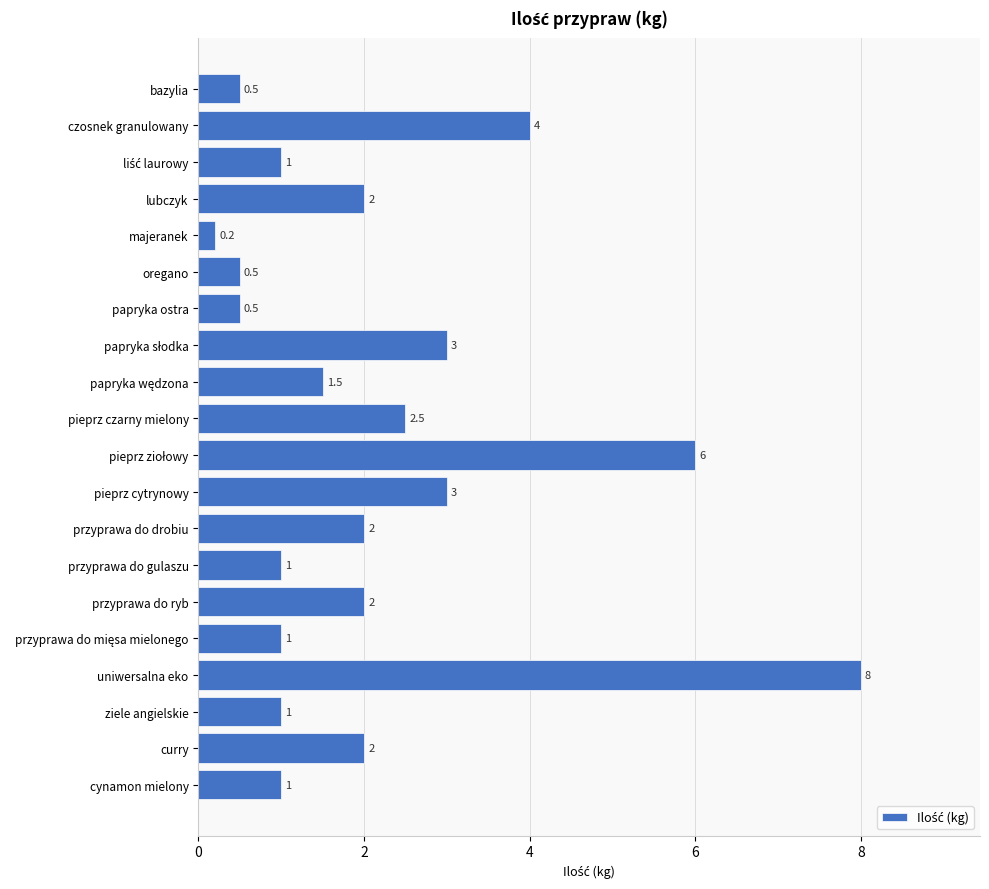

Approximately how many times larger is the value at ziele angielskie compared to przyprawa do ryb?

0.5